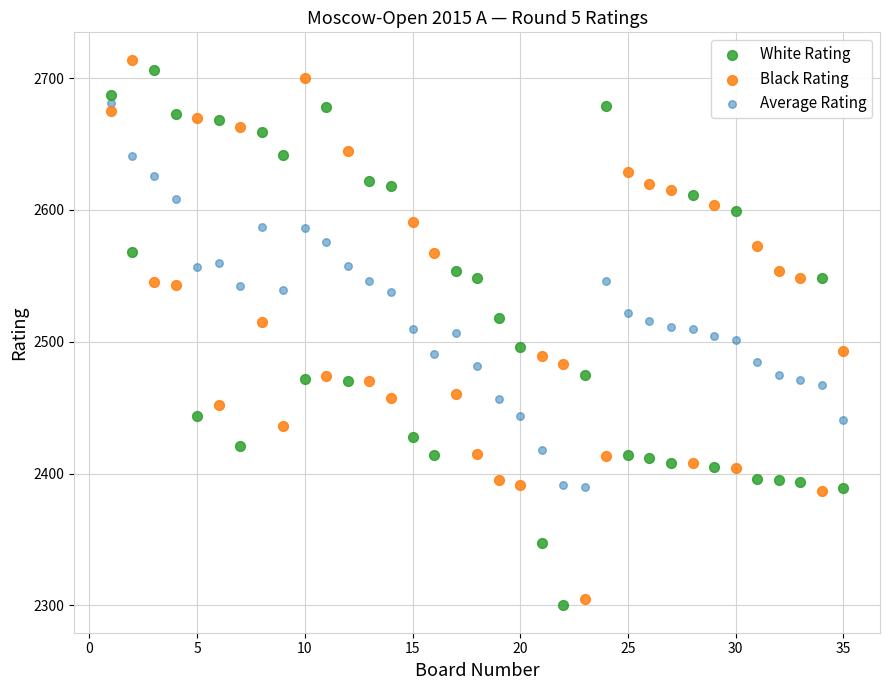

Across all data points, what is the range of Y values (max minus min)?

414.0